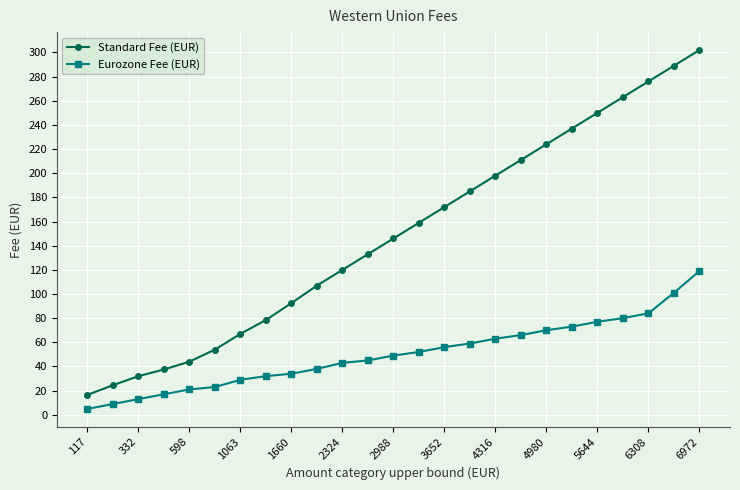

Which series has the widest spread of values?

Standard Fee (EUR)